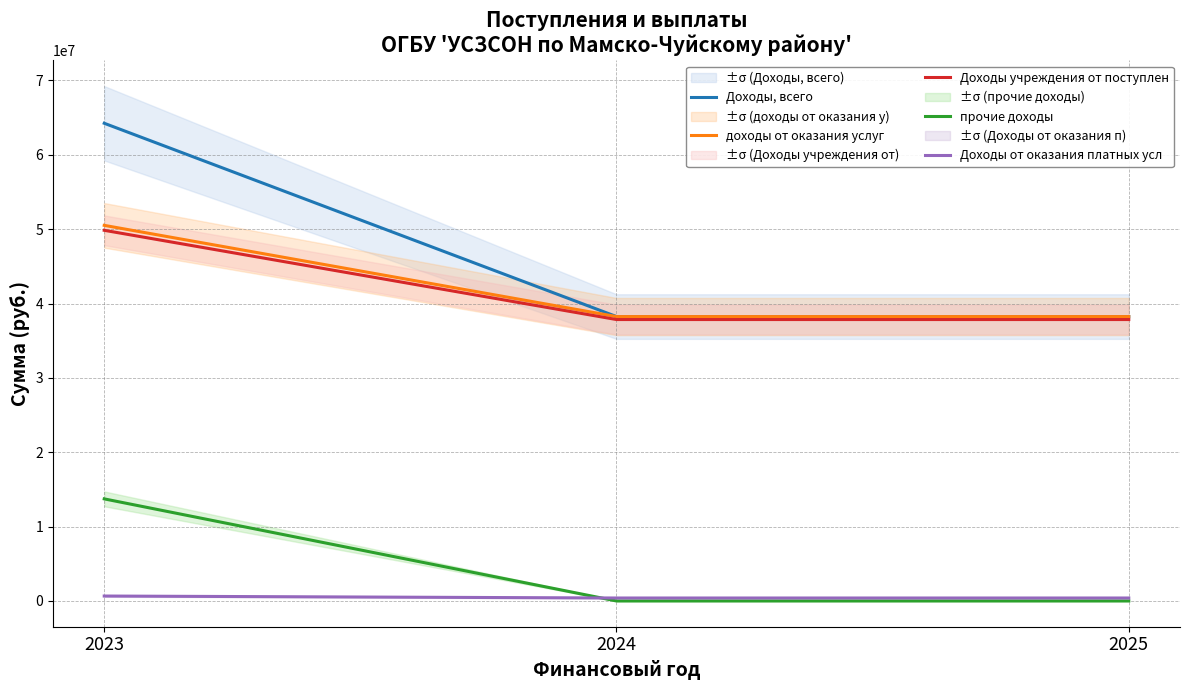

What is the value of the Доходы, всего point at the 2nd from the left?

38246900.0